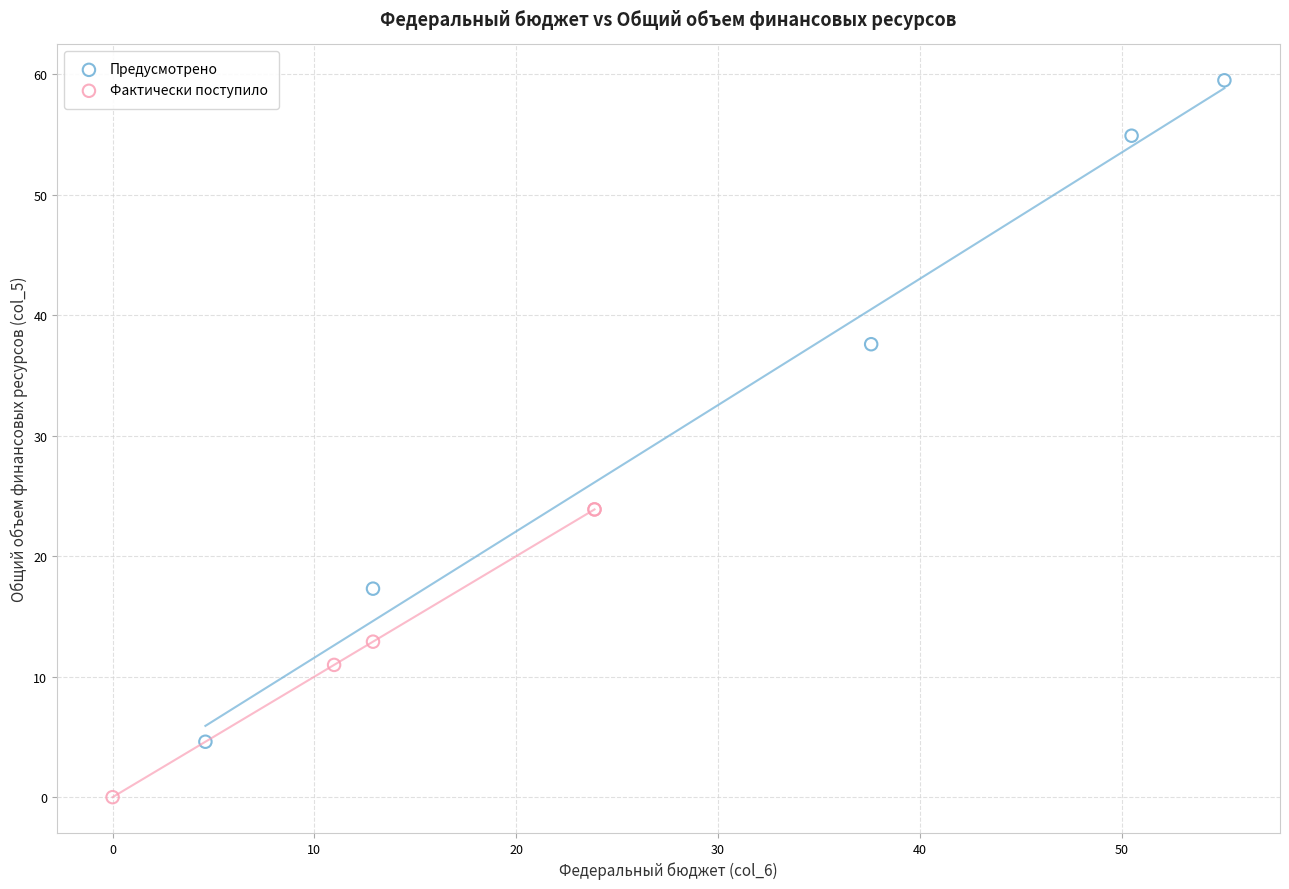

Which series has the largest Y range (max minus min)?

Предусмотрено